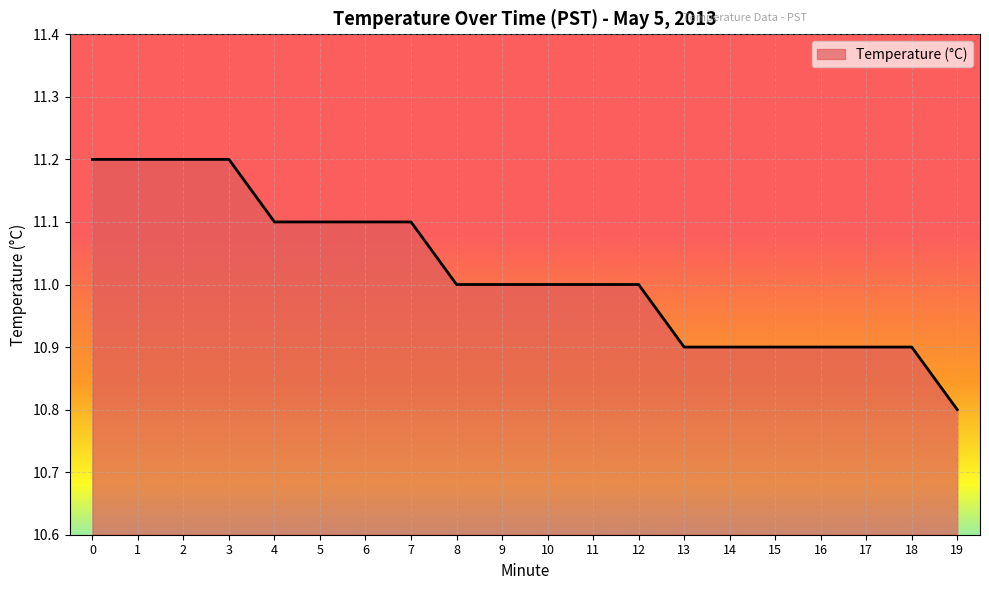

Is it true that the value at 15 is 10.9?

True